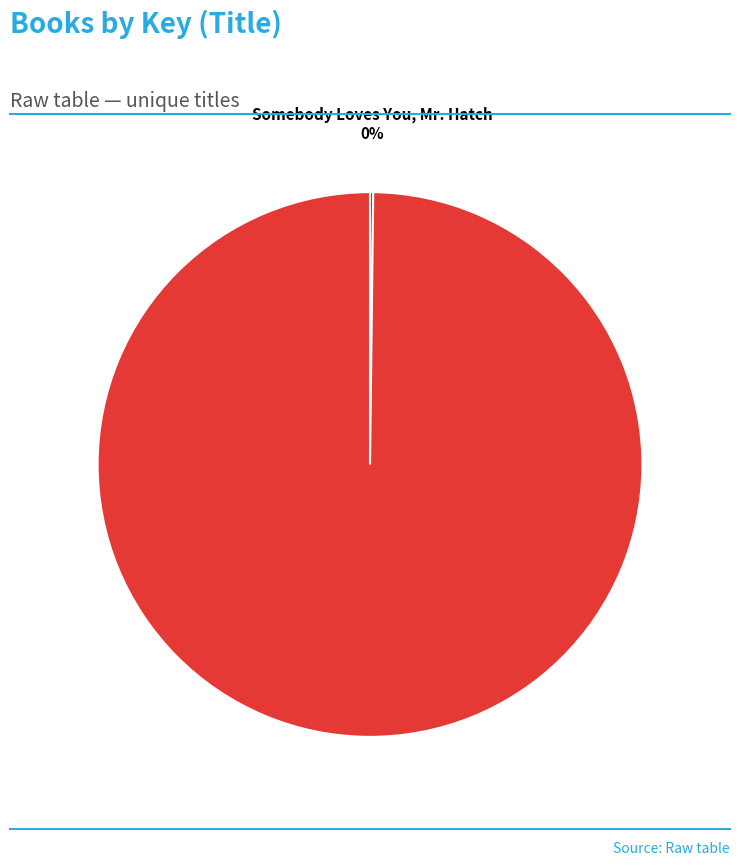

To the nearest percent, what is the average slice percentage?

50%